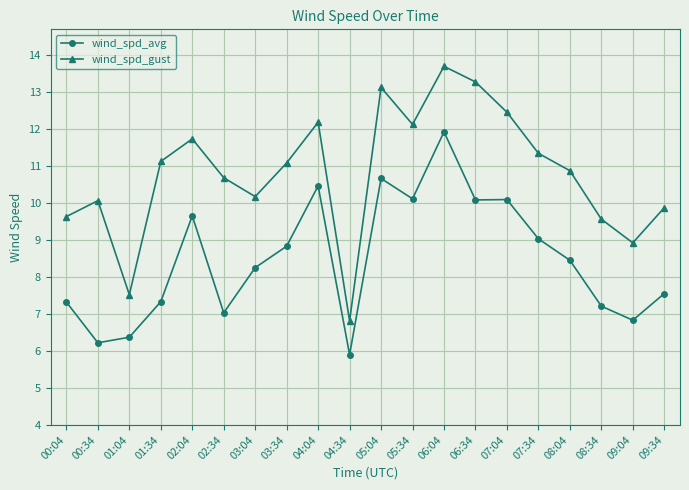

True or false: wind_spd_avg and wind_spd_gust cross at least once.

False